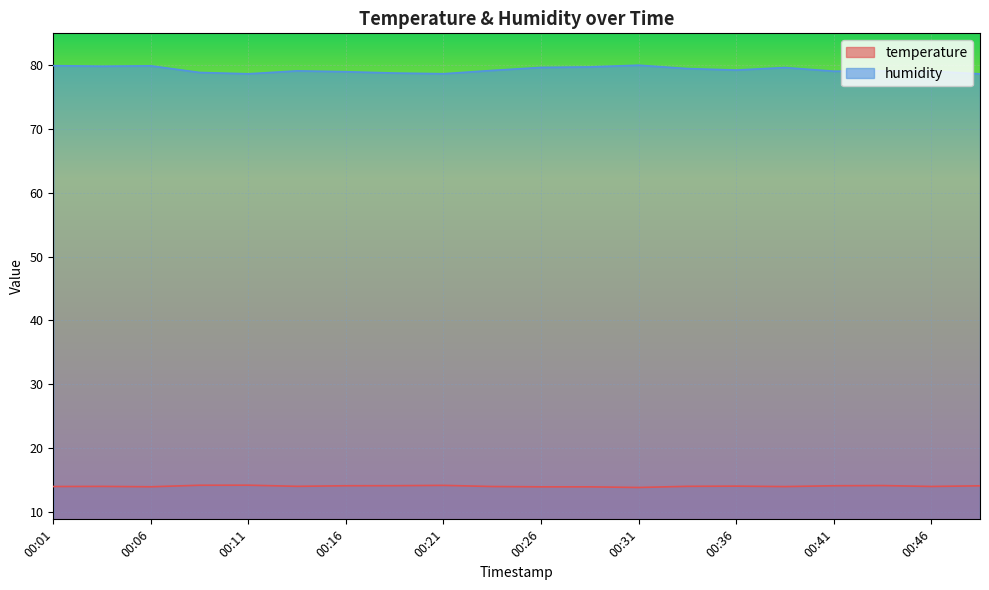

What are all the series names shown in the legend?

temperature, humidity